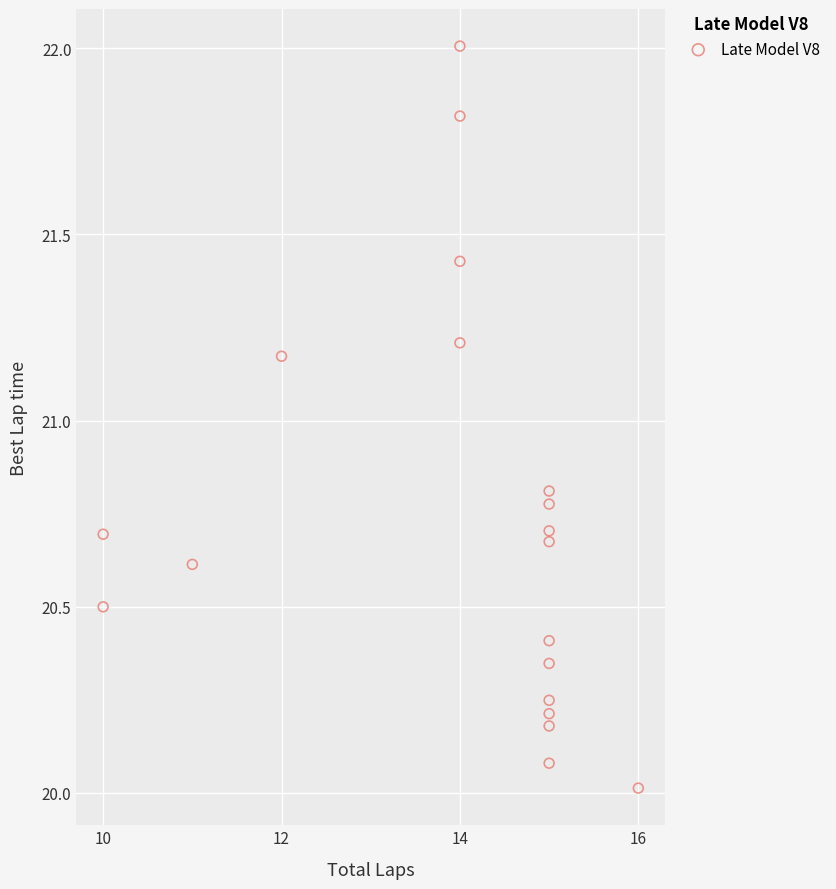

What is the range of X values (max minus min)?

6.0